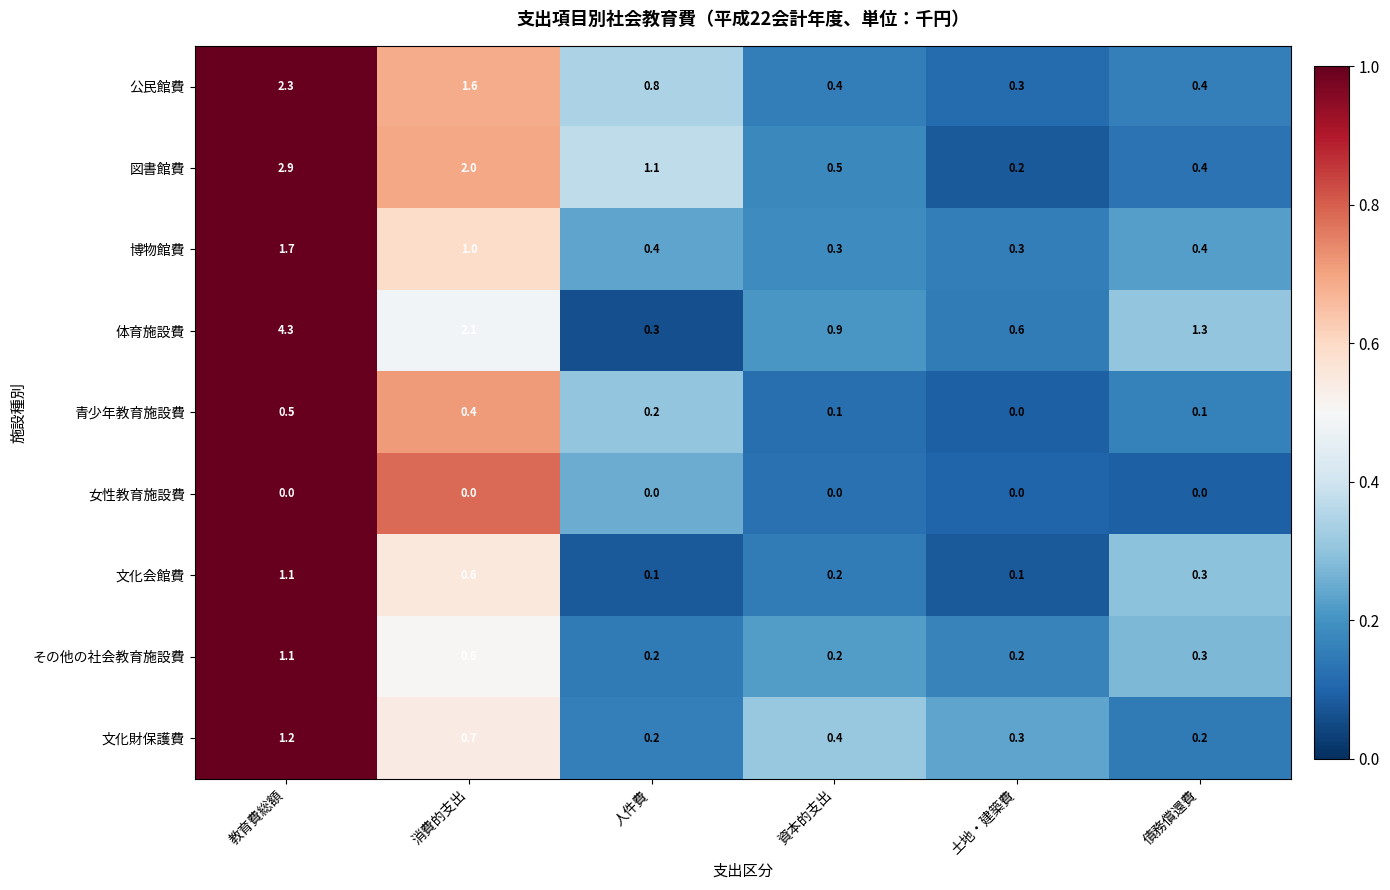

At which label is 体育施設費 closest to 2?

消費的支出